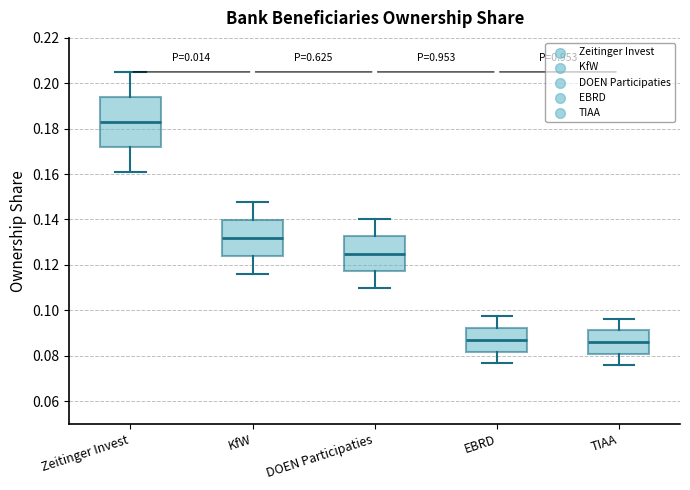

Where does the lower whisker of the box for TIAA end on the y-axis? The values are not printed on the chart, so give them approximately, as read against the axis.

0.076